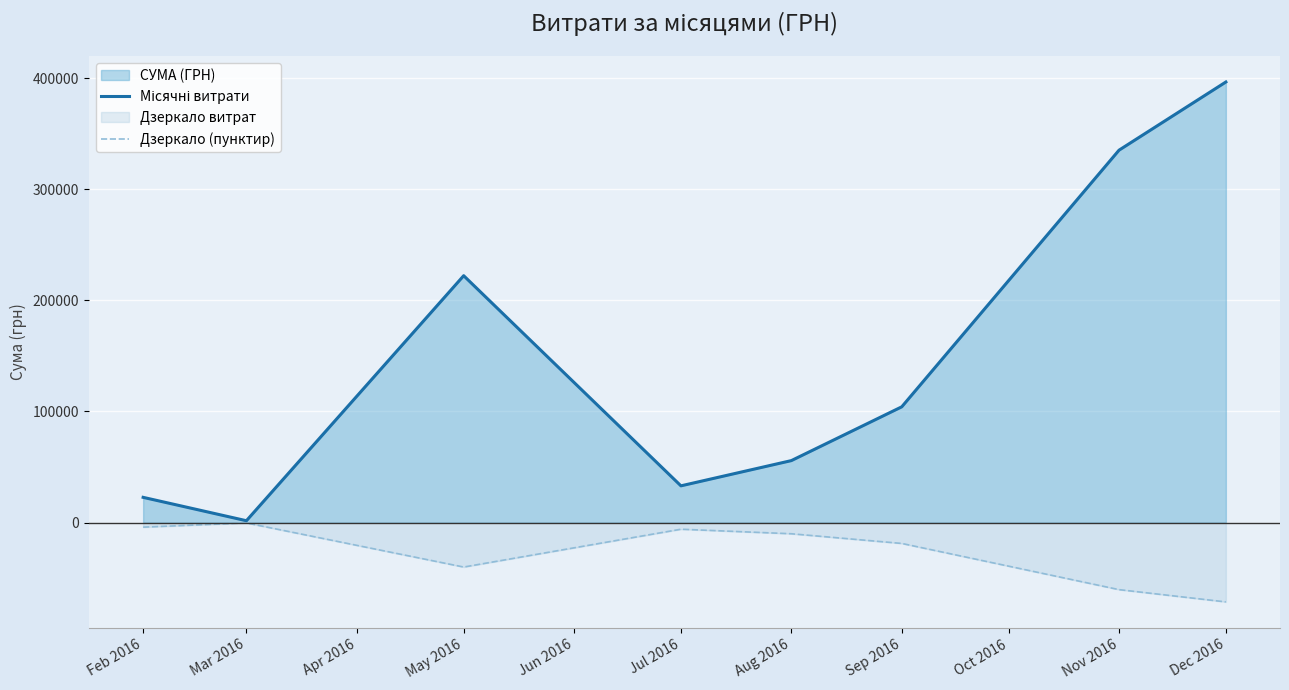

At which category is the sum across all series the highest?

Dec 2016